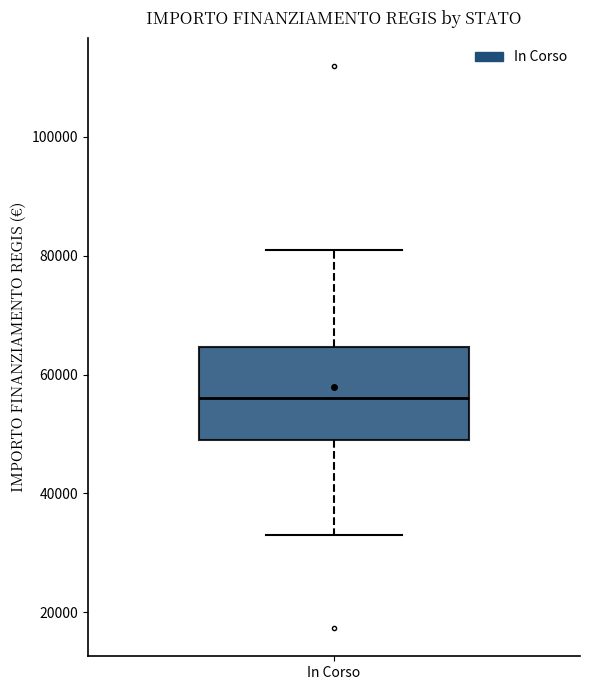

Where does the median line of the box for In Corso sit on the y-axis? The values are not printed on the chart, so give them approximately, as read against the axis.

56000